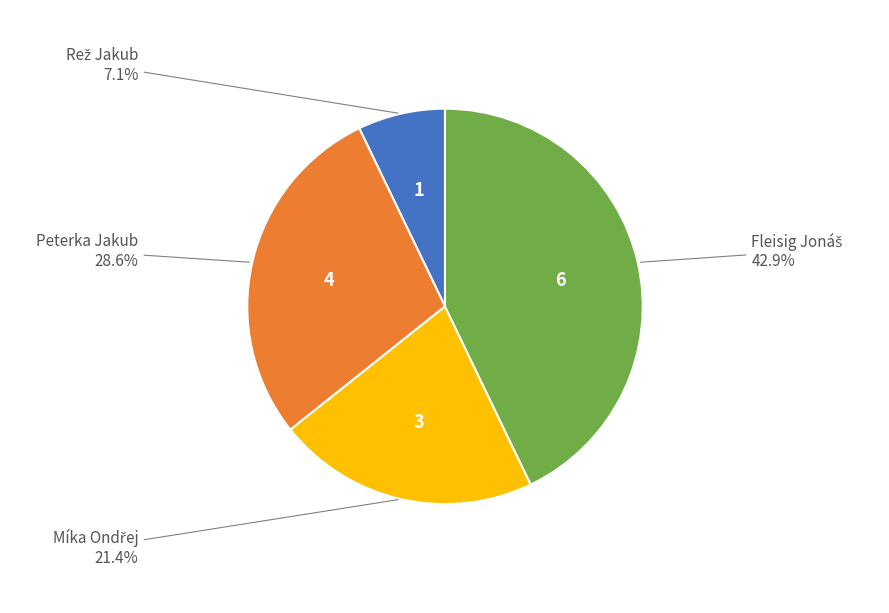

What portion of the pie excludes Peterka Jakub?

71.4%